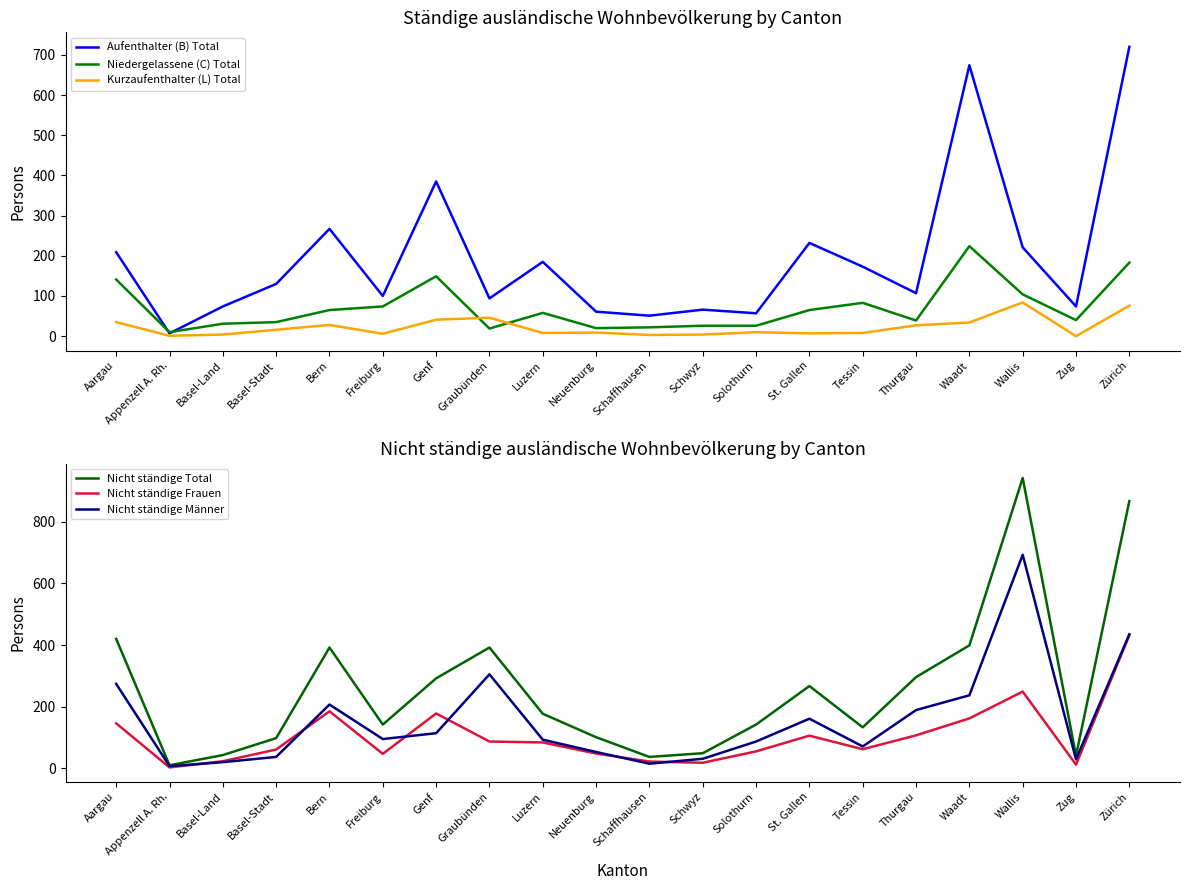

At which label does Nicht ständige Männer reach its peak?

Wallis